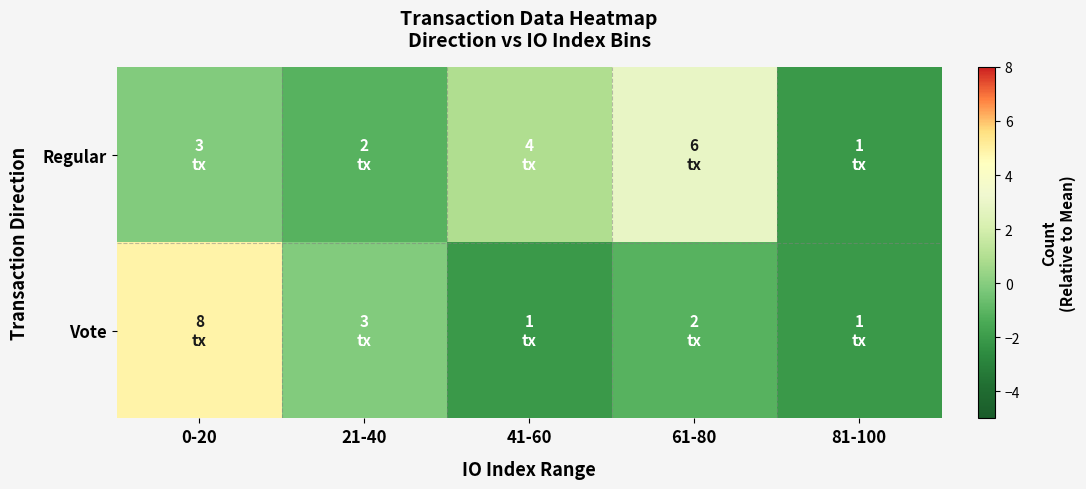

Which category has the highest value across all series?

0-20